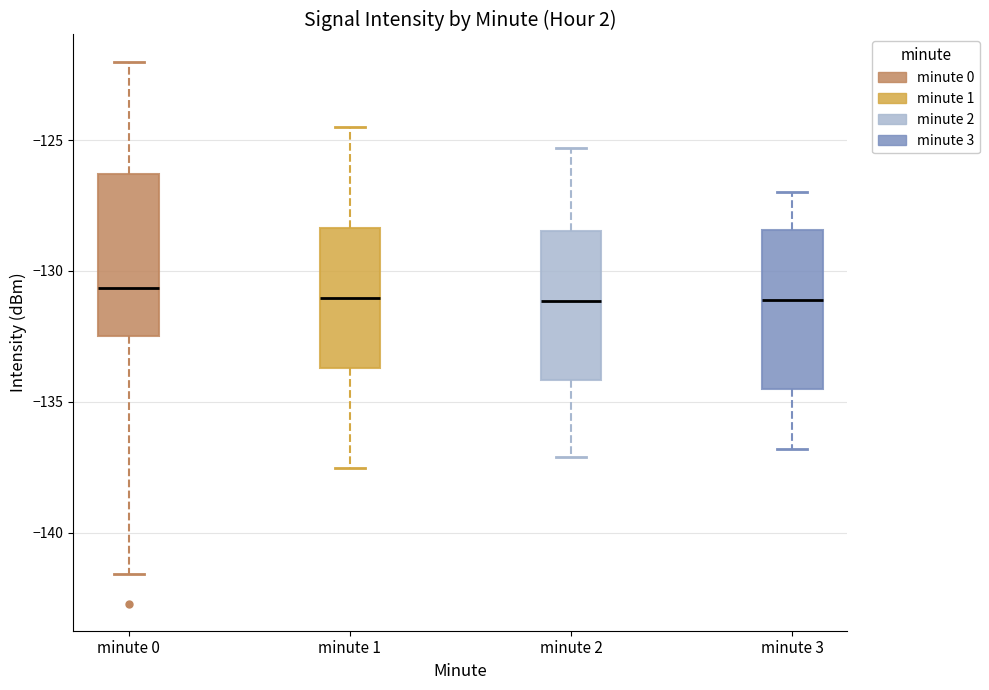

Reading left to right, transcribe this box plot: for each box, give where its median line is, the range the box spans, and where its two whiskers end, as read against the y-axis. The values are not printed on the chart, so give them approximately, as read against the axis.

minute 0: median -130.5, box -132.5 to -126.5, whiskers -141.5 to -122.0
minute 1: median -131.0, box -133.5 to -128.5, whiskers -137.5 to -124.5
minute 2: median -131.0, box -134.0 to -128.5, whiskers -137.0 to -125.5
minute 3: median -131.0, box -134.5 to -128.5, whiskers -137.0 to -127.0